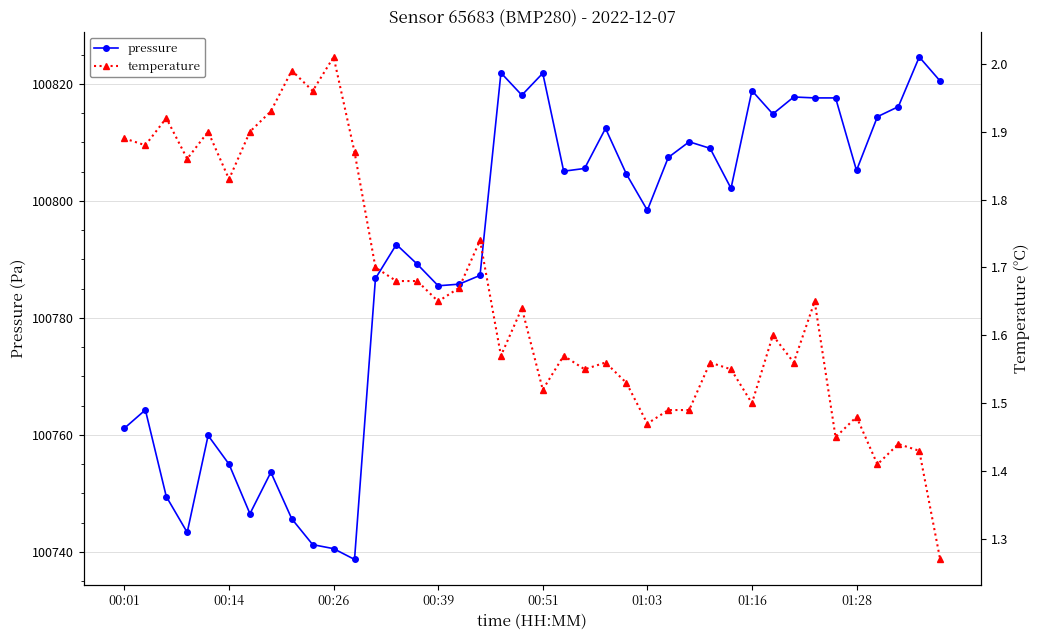

Does the chart have visible grid lines?

Yes